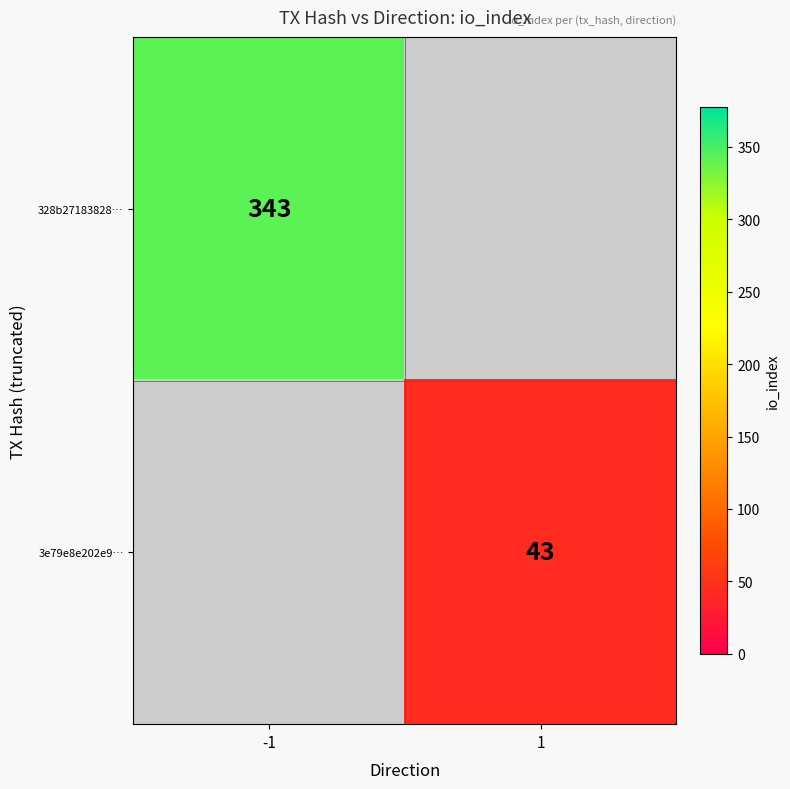

The 328b27183828… series shows 588 at -1. True or false?

False